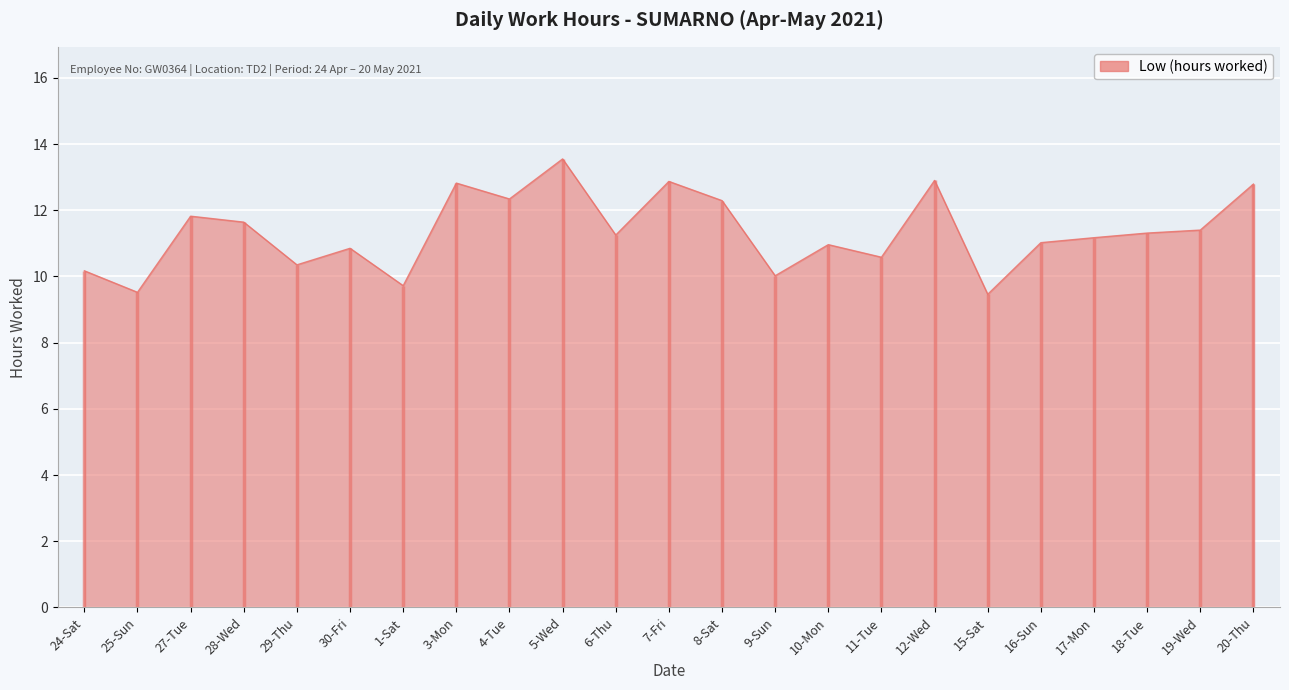

Which label corresponds to the largest value in the chart?

5-Wed